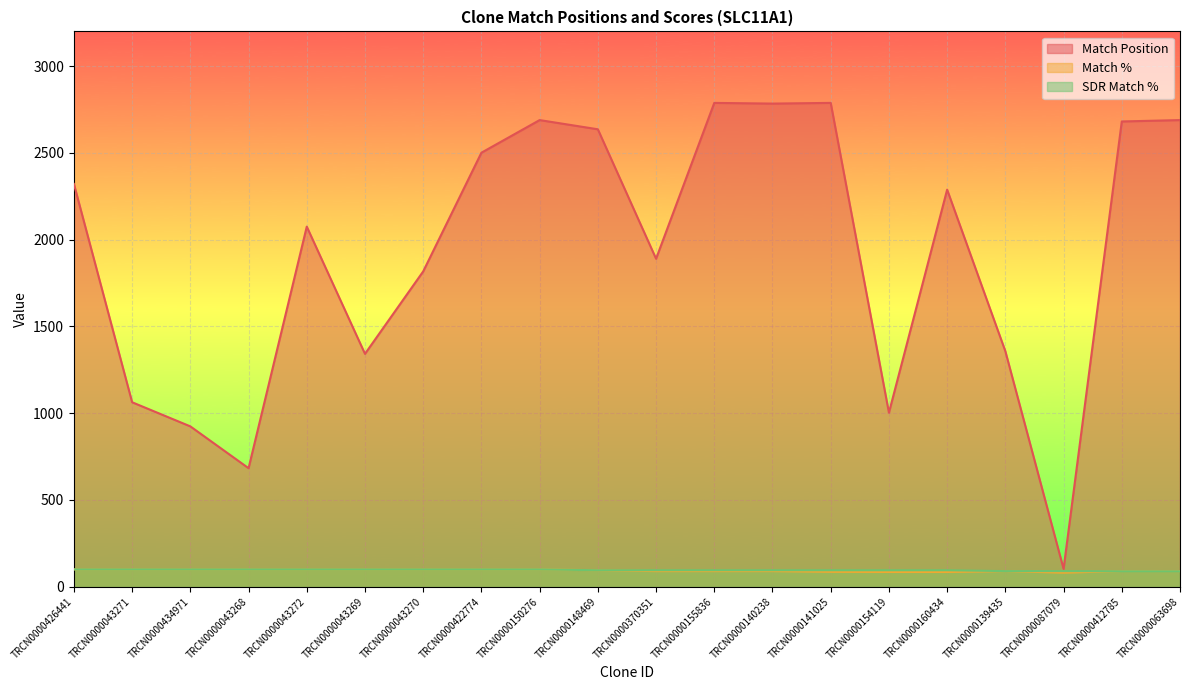

At how many categories does at least one series exceed 1124?

15